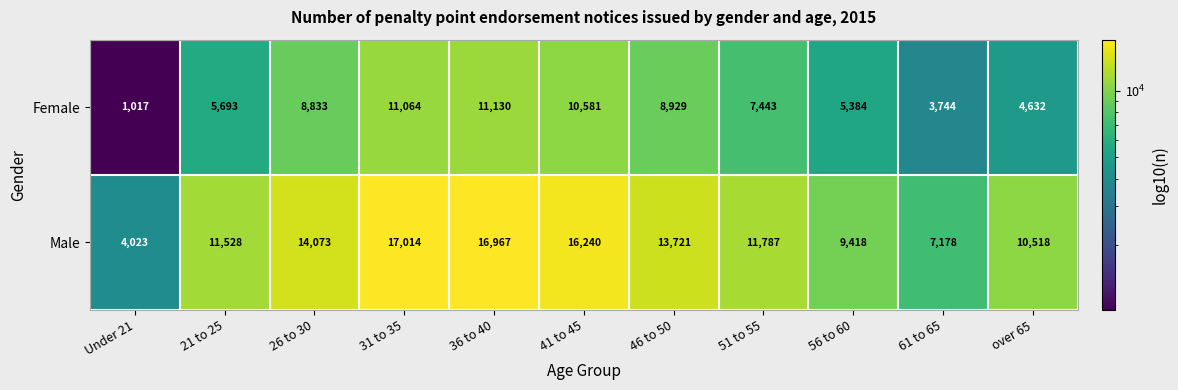

What value does the Male series have at over 65, to the nearest 50?

10500